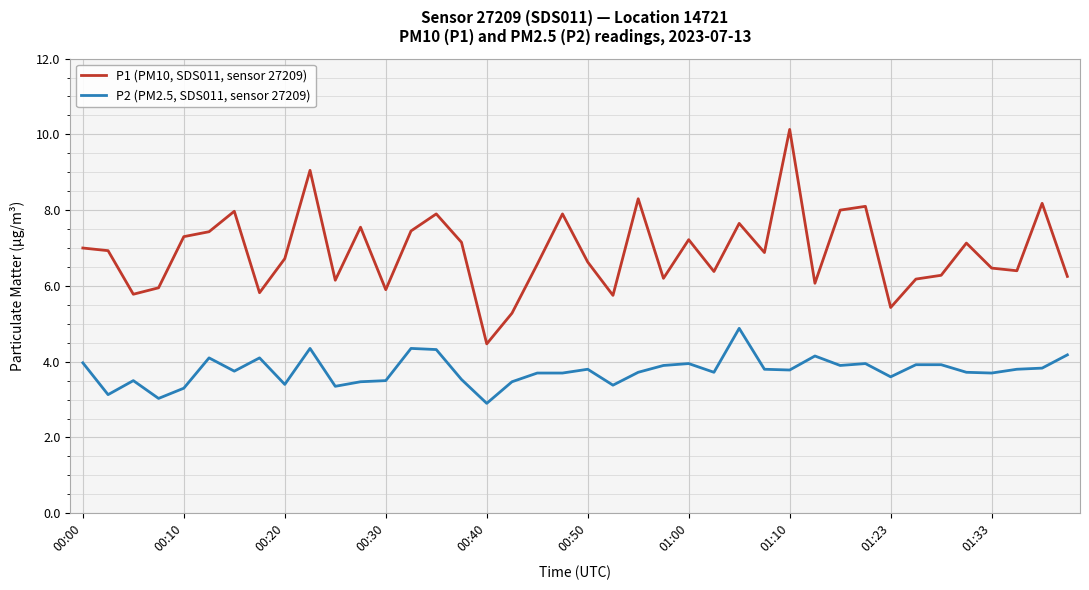

What is the difference between the maximum and minimum values in the P1 (PM10, SDS011, sensor 27209) series?

5.7